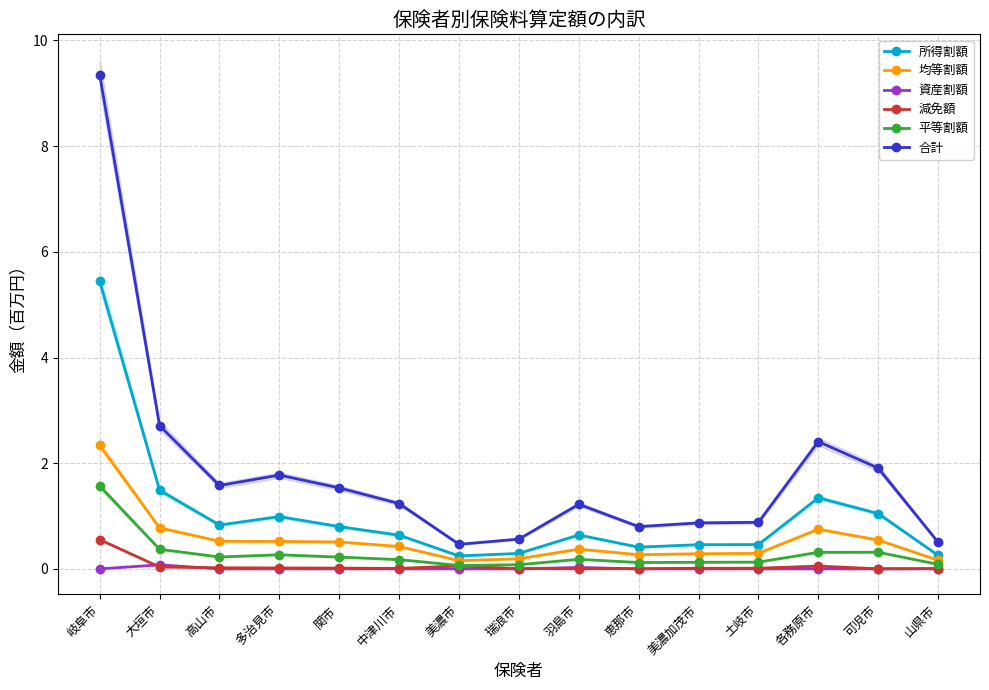

Reading left to right, list all the values displayed in this chart.

所得割額: 岐阜市=5.4	大垣市=1.5	高山市=0.8	多治見市=1.0	関市=0.8	中津川市=0.6	美濃市=0.2	瑞浪市=0.3	羽島市=0.6	恵那市=0.4	美濃加茂市=0.5	土岐市=0.5	各務原市=1.3	可児市=1.0	山県市=0.3
均等割額: 岐阜市=2.3	大垣市=0.8	高山市=0.5	多治見市=0.5	関市=0.5	中津川市=0.4	美濃市=0.2	瑞浪市=0.2	羽島市=0.4	恵那市=0.3	美濃加茂市=0.3	土岐市=0.3	各務原市=0.8	可児市=0.5	山県市=0.2
資産割額: 岐阜市=0.0	大垣市=0.1	高山市=0.0	多治見市=0.0	関市=0.0	中津川市=0.0	美濃市=0.0	瑞浪市=0.0	羽島市=0.0	恵那市=0.0	美濃加茂市=0.0	土岐市=0.0	各務原市=0.0	可児市=0.0	山県市=0.0
減免額: 岐阜市=0.6	大垣市=0.0	高山市=0.0	多治見市=0.0	関市=0.0	中津川市=0.0	美濃市=0.1	瑞浪市=0.0	羽島市=0.0	恵那市=0.0	美濃加茂市=0.0	土岐市=0.0	各務原市=0.1	可児市=0.0	山県市=0.0
平等割額: 岐阜市=1.6	大垣市=0.4	高山市=0.2	多治見市=0.3	関市=0.2	中津川市=0.2	美濃市=0.1	瑞浪市=0.1	羽島市=0.2	恵那市=0.1	美濃加茂市=0.1	土岐市=0.1	各務原市=0.3	可児市=0.3	山県市=0.1
合計: 岐阜市=9.4	大垣市=2.7	高山市=1.6	多治見市=1.8	関市=1.5	中津川市=1.2	美濃市=0.5	瑞浪市=0.6	羽島市=1.2	恵那市=0.8	美濃加茂市=0.9	土岐市=0.9	各務原市=2.4	可児市=1.9	山県市=0.5